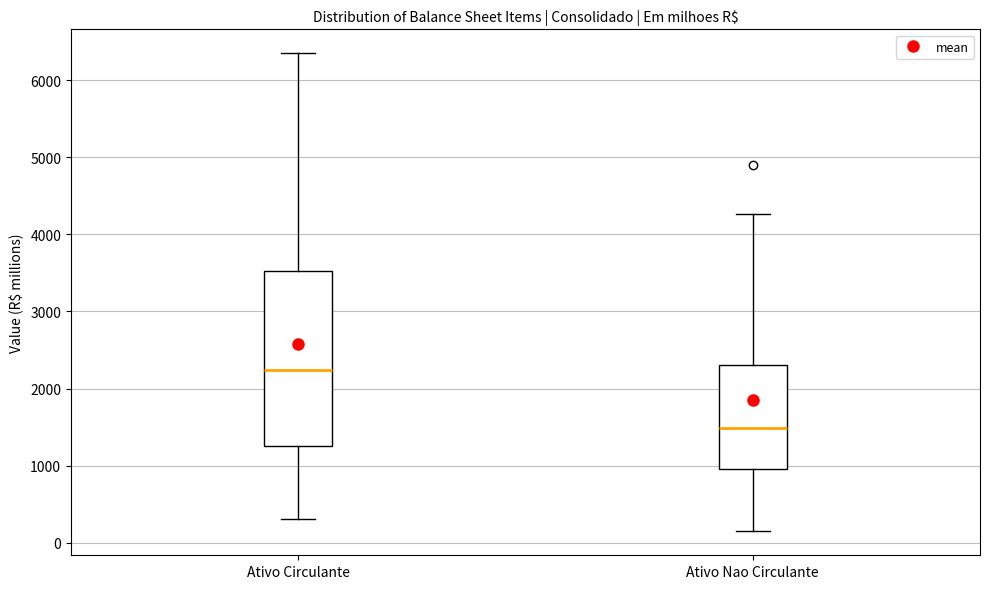

Comparing the boxes themselves (not the whiskers), which one is the tallest?

Ativo Circulante